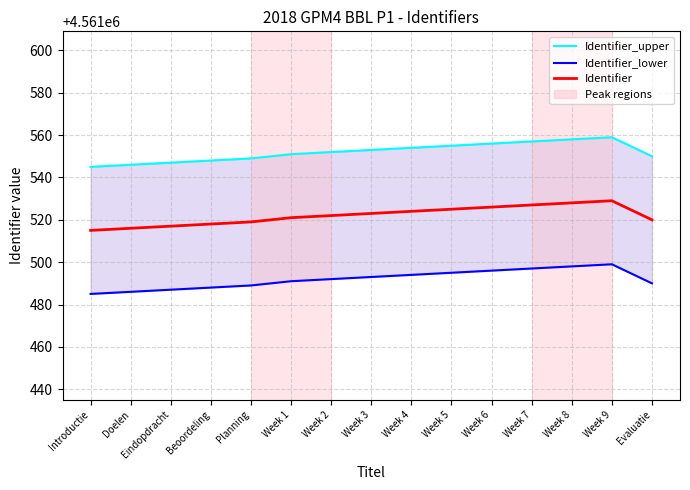

Is it true that Identifier_lower equals 6116661 at Week 2?

False